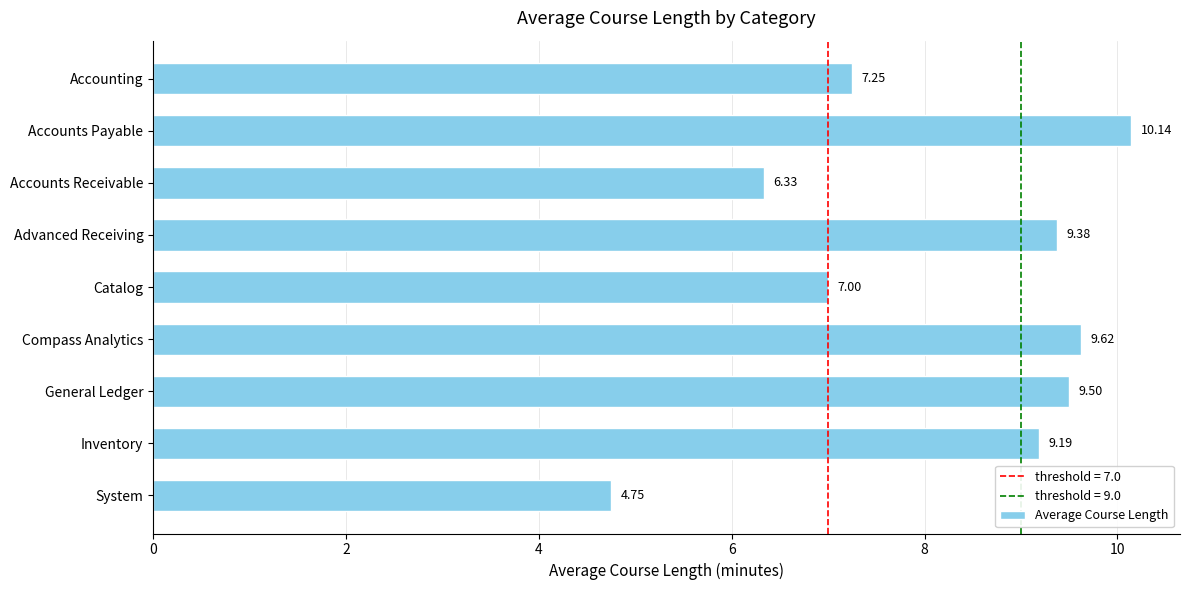

What is the label of the 4th bar from the bottom?

Compass Analytics